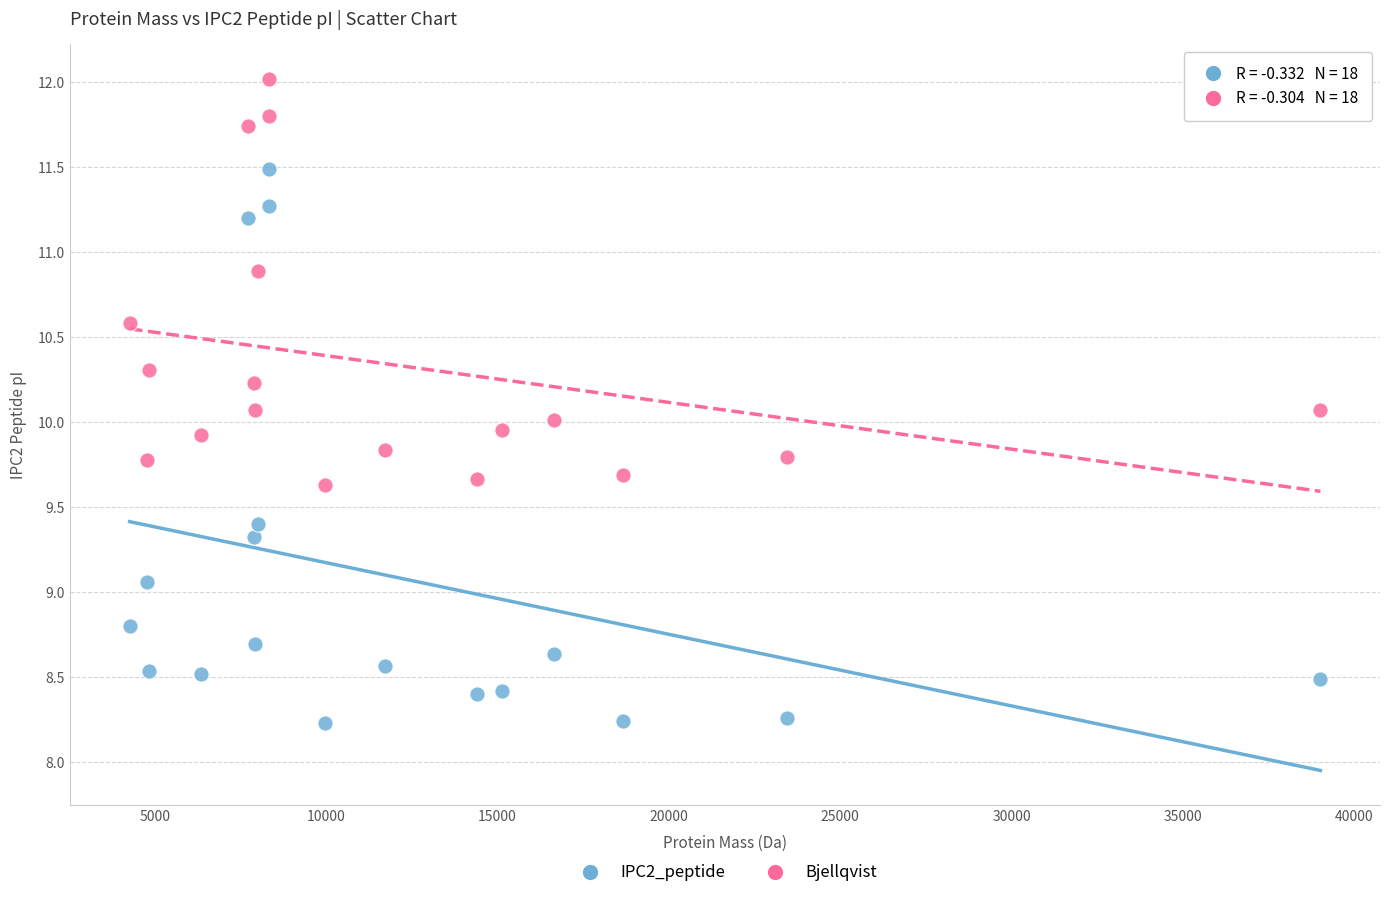

Which series has the largest Y range (max minus min)?

IPC2_peptide